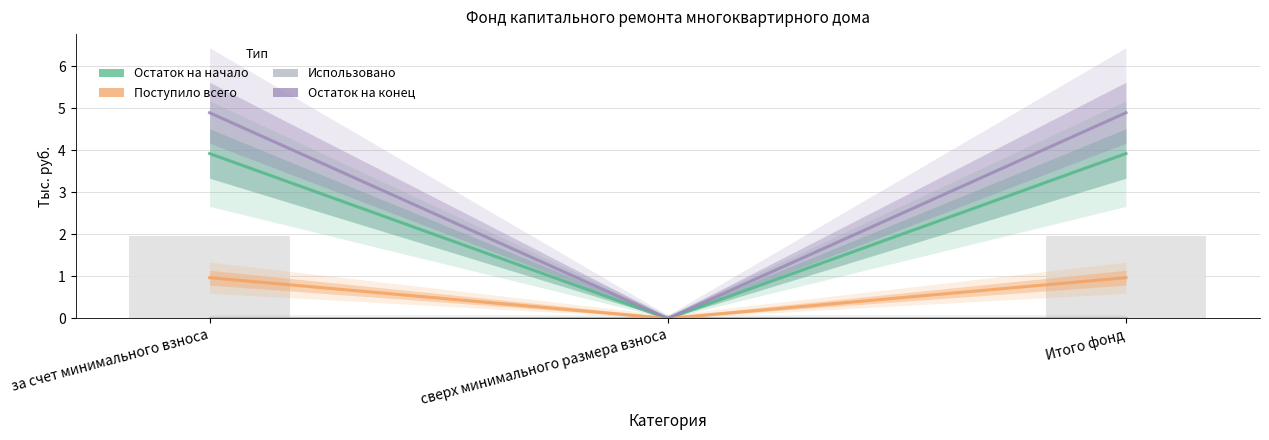

What is the sum of all Остаток на начало values?

7.8